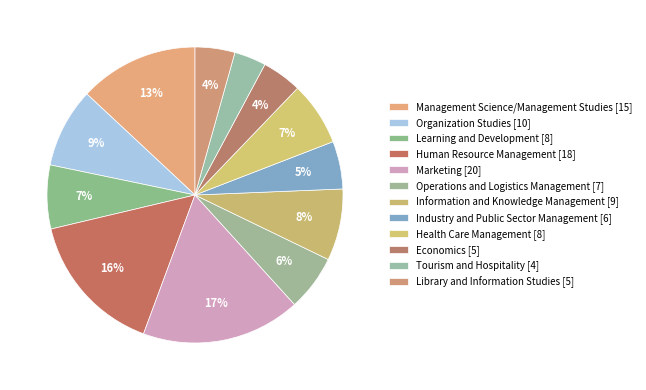

How many segments does this pie chart have?

12